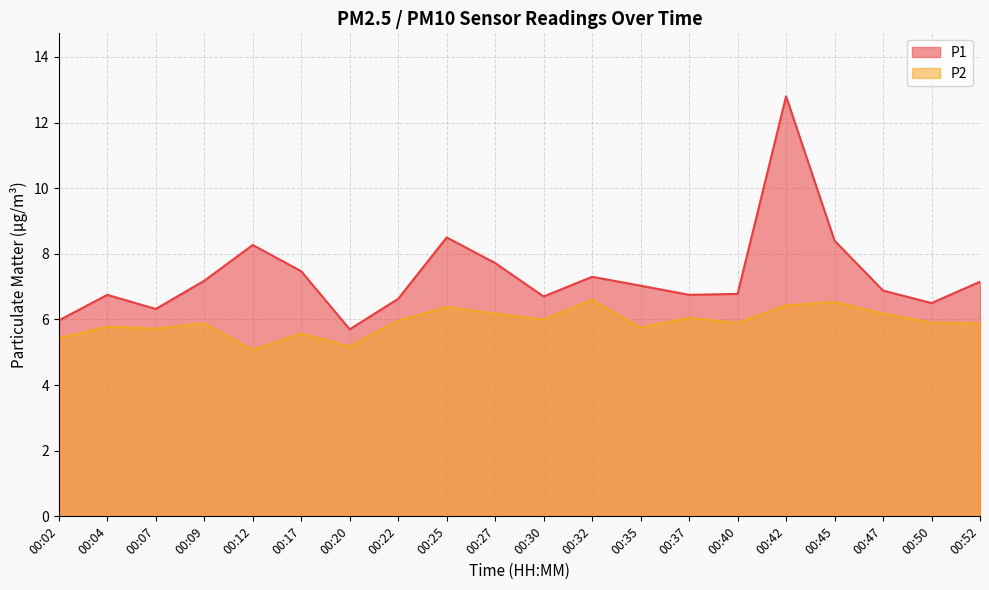

In P1, how many points are lower than both neighbors (excluding endpoints)?

5